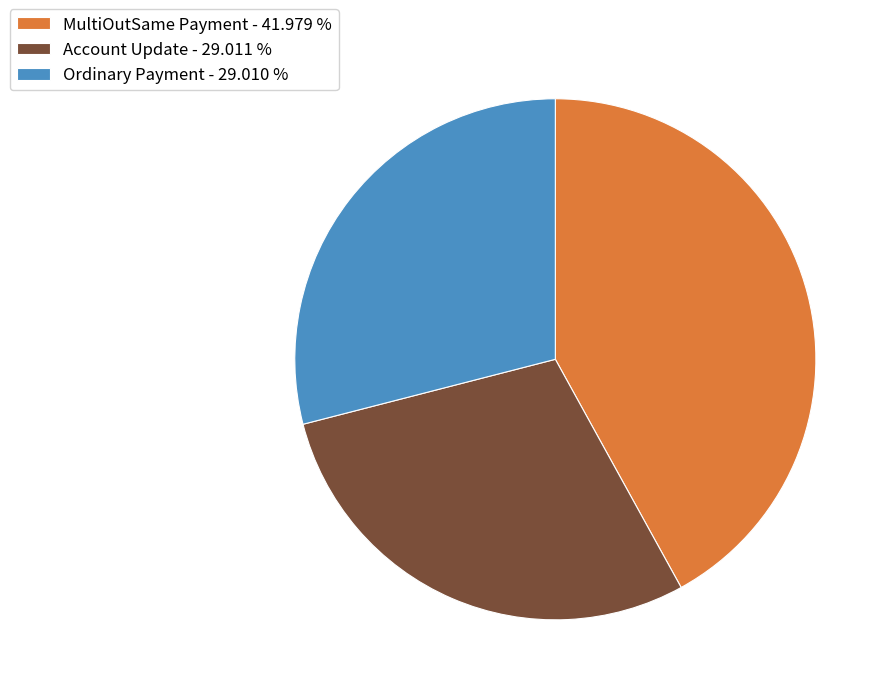

Approximately how many times larger is the value at Ordinary Payment - 29.010 % compared to Account Update - 29.011 %?

1.0